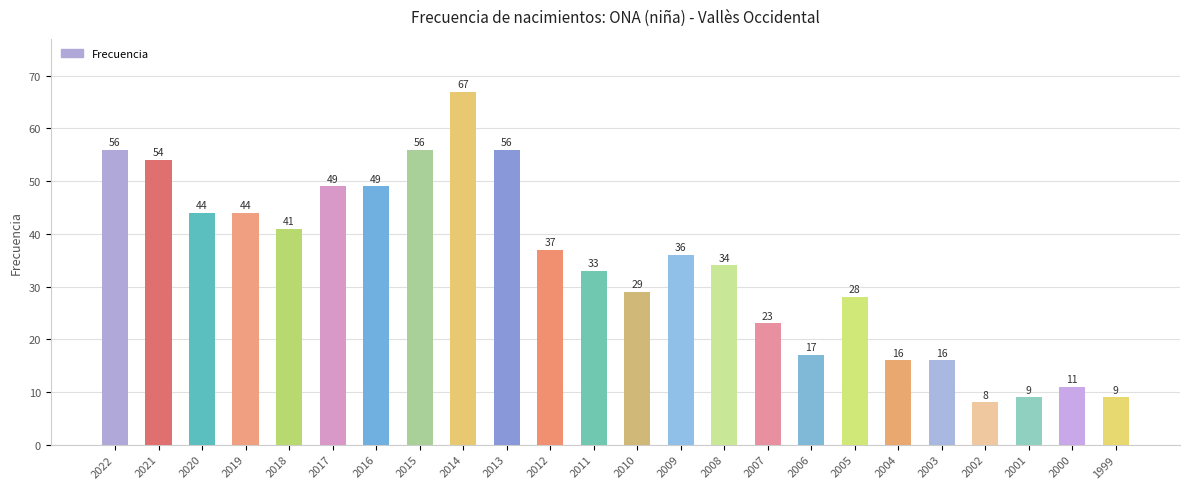

What is the ratio of the value at 2019 to the value at 2011?

1.3